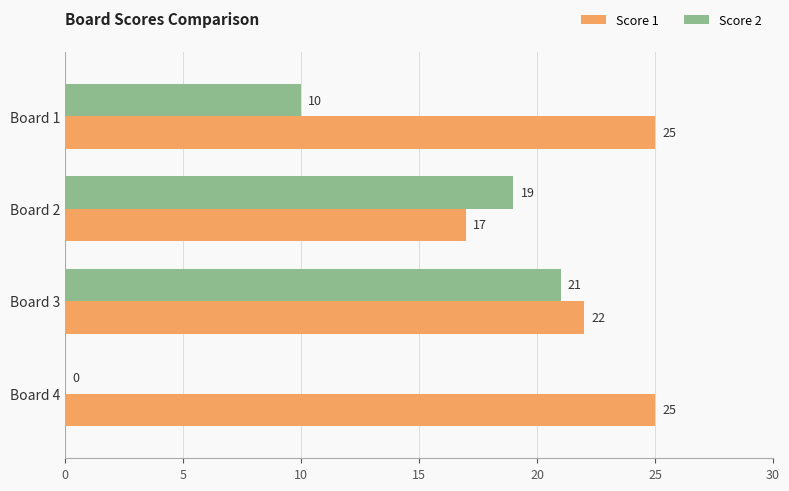

At which category is the sum across all series the highest?

Board 3